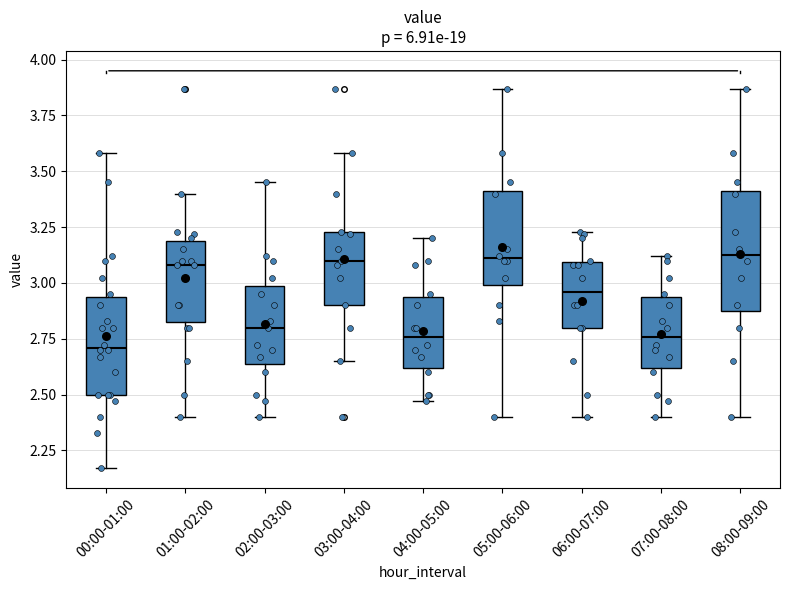

Where is the lower edge of the box for 02:00-03:00 on the y-axis? The values are not printed on the chart, so give them approximately, as read against the axis.

2.65